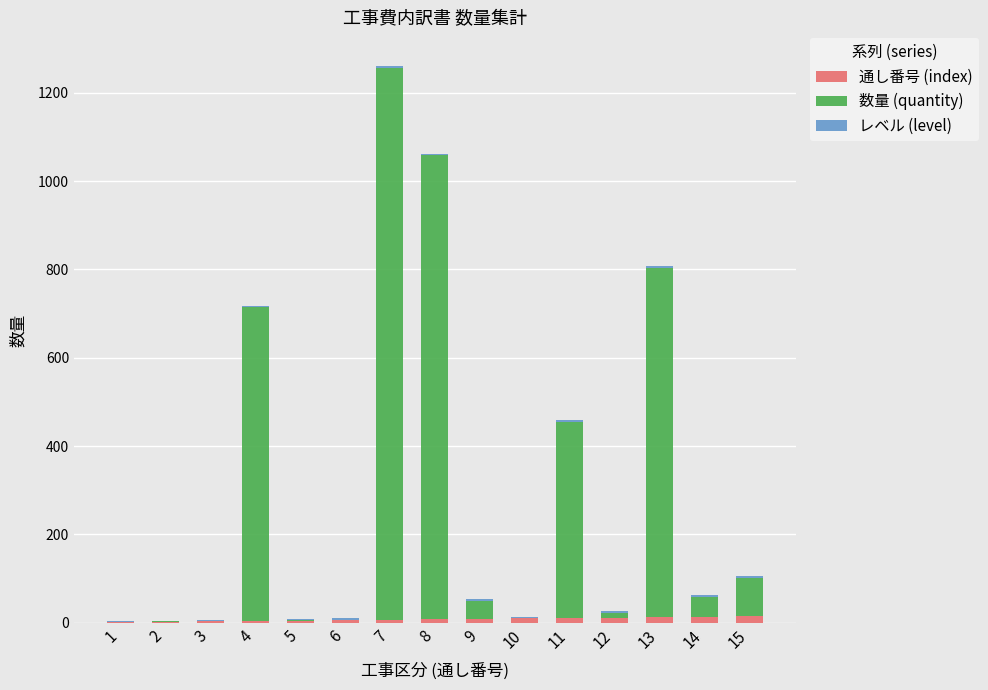

At which category is the sum across all series the highest?

7